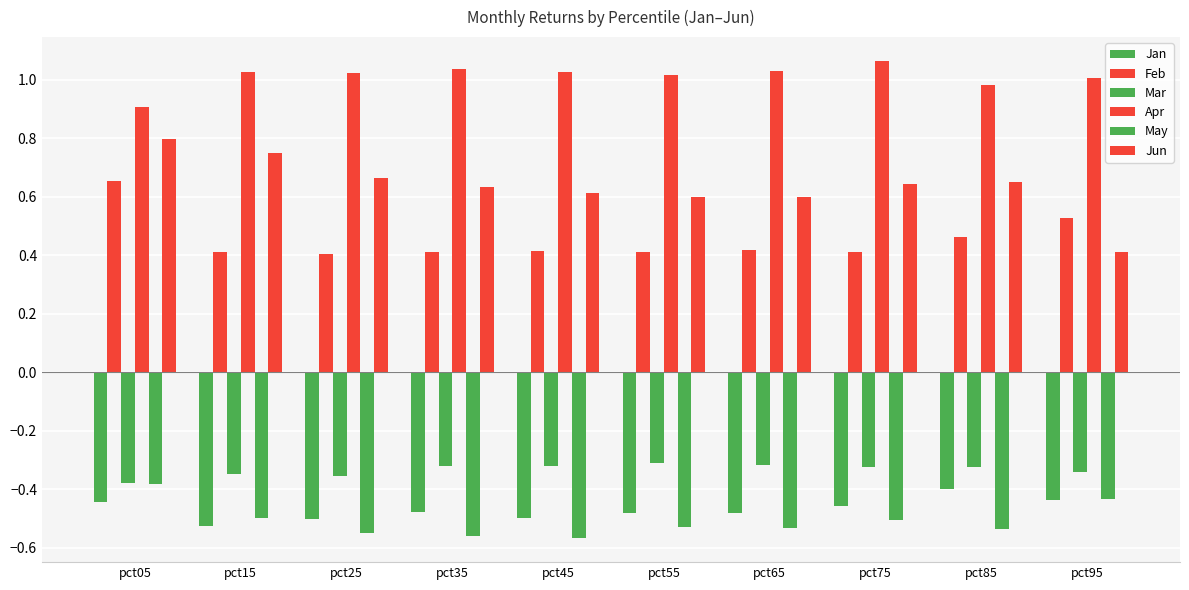

What is the value of the Feb bar at the 3rd from the left?

0.4